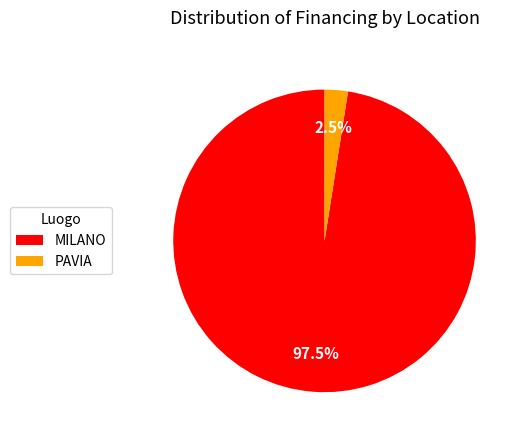

Combined, do PAVIA and MILANO account for over 50%?

Yes